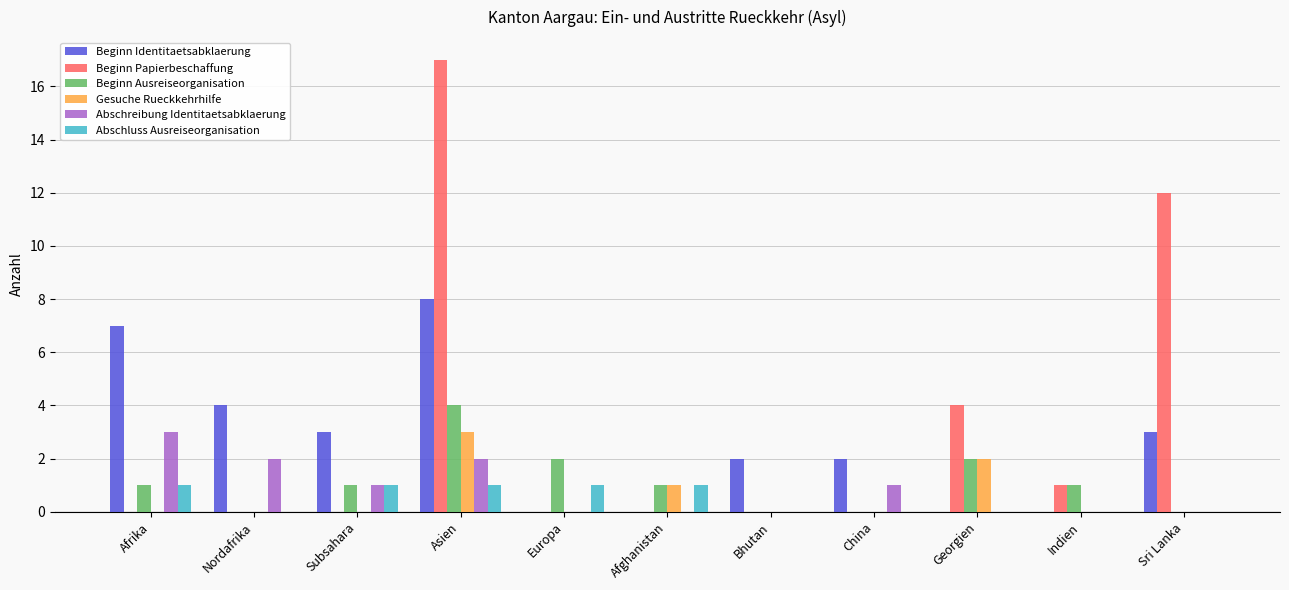

Are the bars grouped side by side (vs. stacked)?

Yes